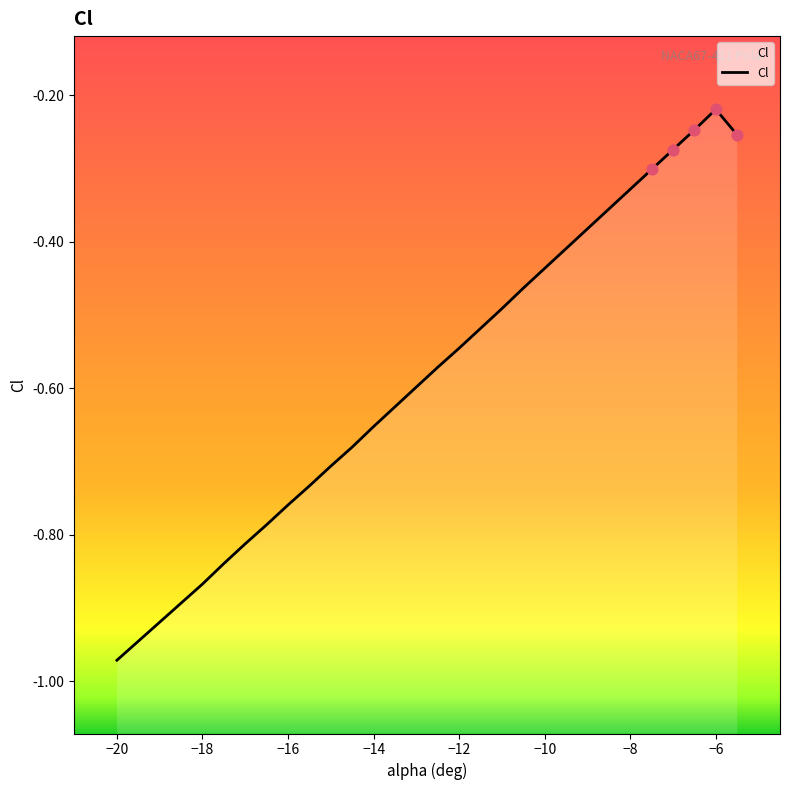

Between -12 and -8, which is larger?

-8